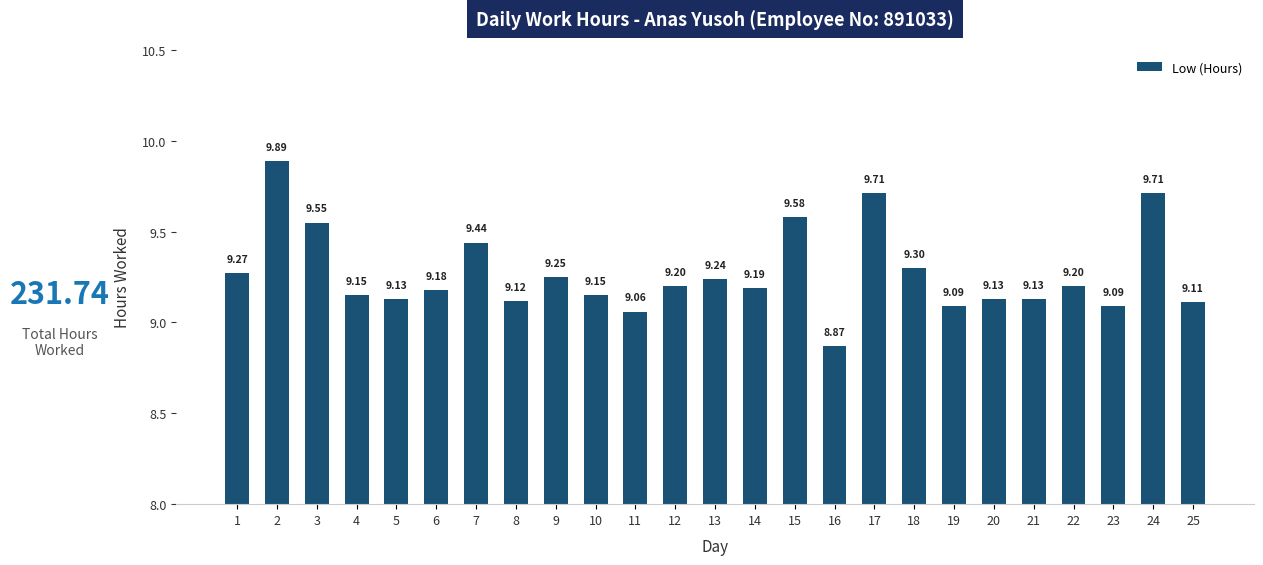

What is the sum of all values?

231.7